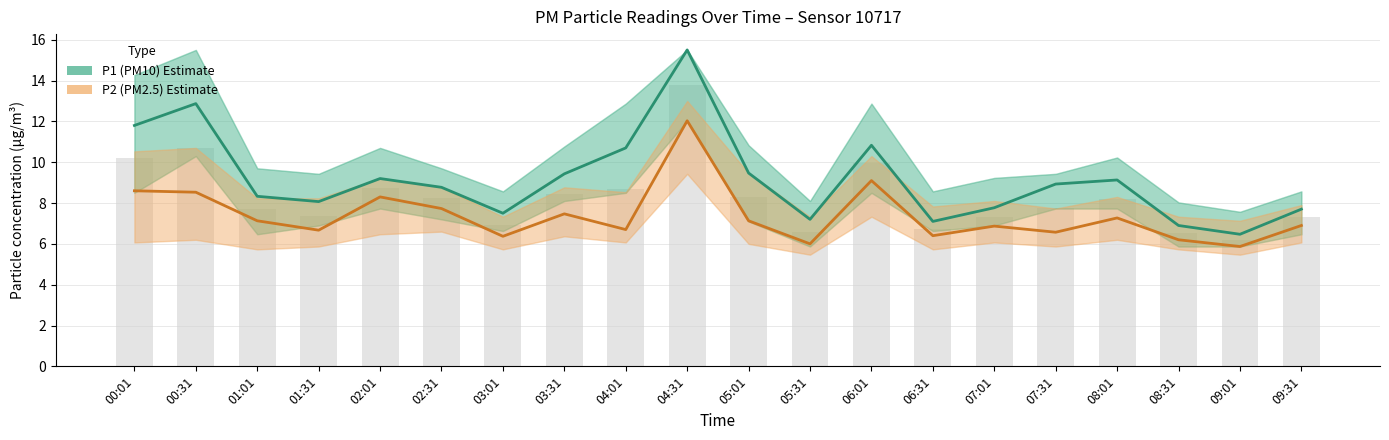

Reading left to right, what are all the values shown in this chart?

P1 (PM10): 00:01=11.8	00:31=12.9	01:01=8.3	01:31=8.1	02:01=9.2	02:31=8.8	03:01=7.5	03:31=9.4	04:01=10.7	04:31=15.5	05:01=9.5	05:31=7.2	06:01=10.8	06:31=7.1	07:01=7.8	07:31=8.9	08:01=9.1	08:31=6.9	09:01=6.5	09:31=7.7
P2 (PM2.5): 00:01=8.6	00:31=8.5	01:01=7.1	01:31=6.7	02:01=8.3	02:31=7.7	03:01=6.4	03:31=7.5	04:01=6.7	04:31=12.0	05:01=7.1	05:31=6.0	06:01=9.1	06:31=6.4	07:01=6.9	07:31=6.6	08:01=7.3	08:31=6.2	09:01=5.9	09:31=6.9